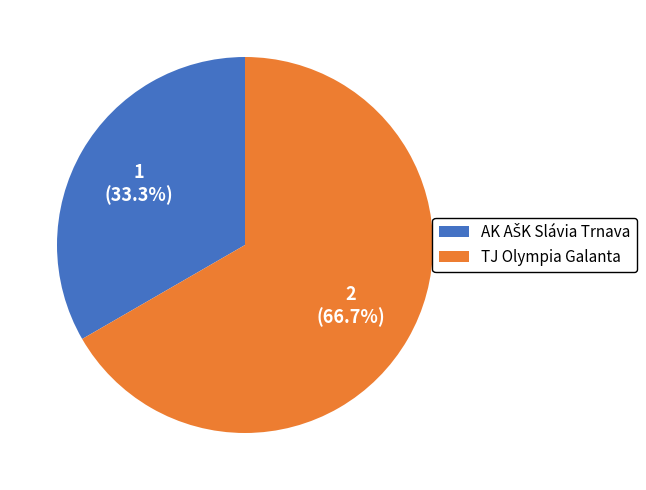

How much of the chart is everything except TJ Olympia Galanta?

33.3%